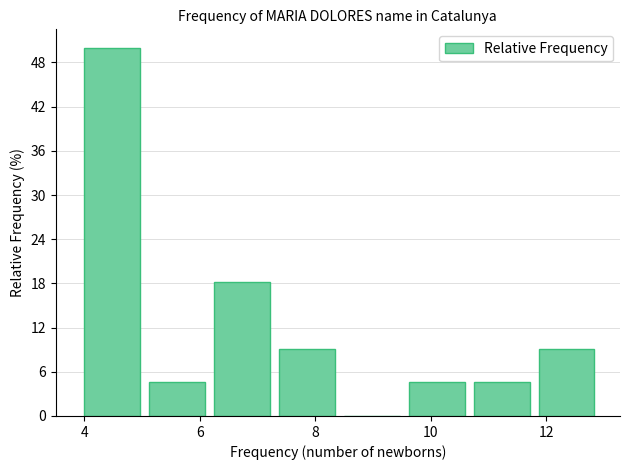

Over which range of the x-axis is the bar tallest?

4.0 to 5.2